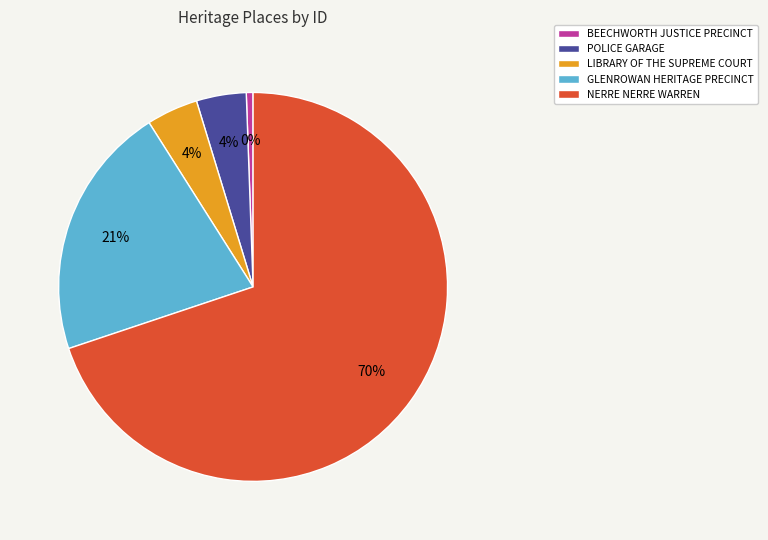

Which has a higher value, BEECHWORTH JUSTICE PRECINCT or NERRE NERRE WARREN?

NERRE NERRE WARREN